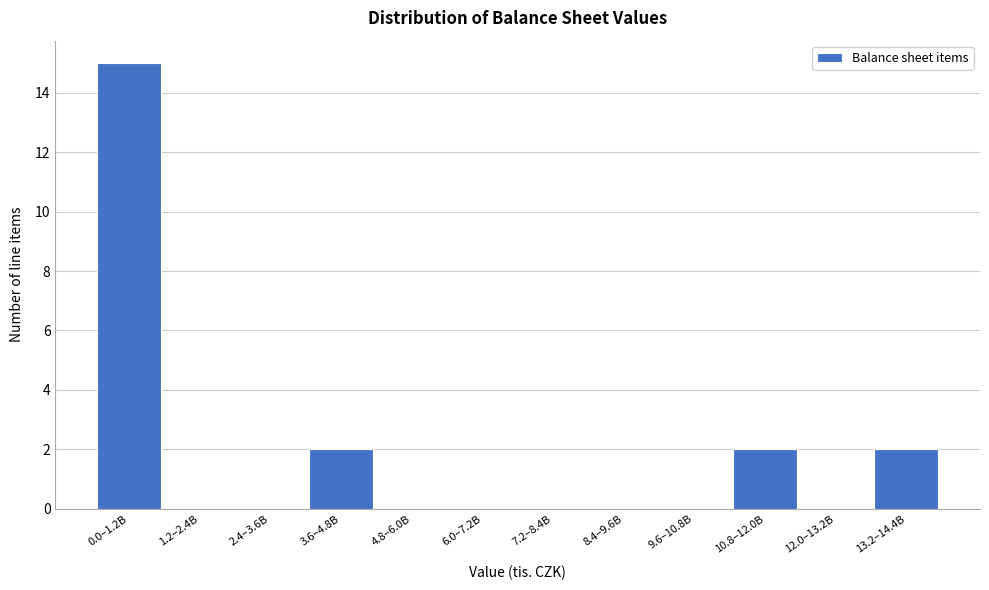

Reading left to right, transcribe all the data shown in this chart.

0.0–1.2B=15	1.2–2.4B=0	2.4–3.6B=0	3.6–4.8B=2	4.8–6.0B=0	6.0–7.2B=0	7.2–8.4B=0	8.4–9.6B=0	9.6–10.8B=0	10.8–12.0B=2	12.0–13.2B=0	13.2–14.4B=2